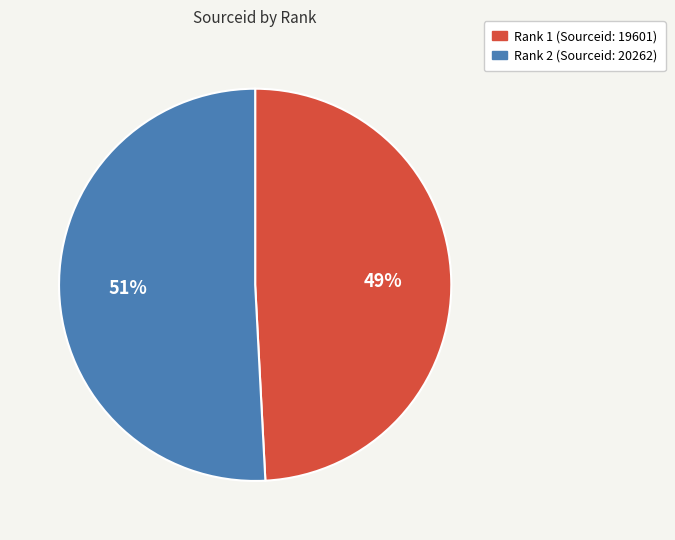

To the nearest percent, what is the difference between the largest and smallest slice percentages?

2%